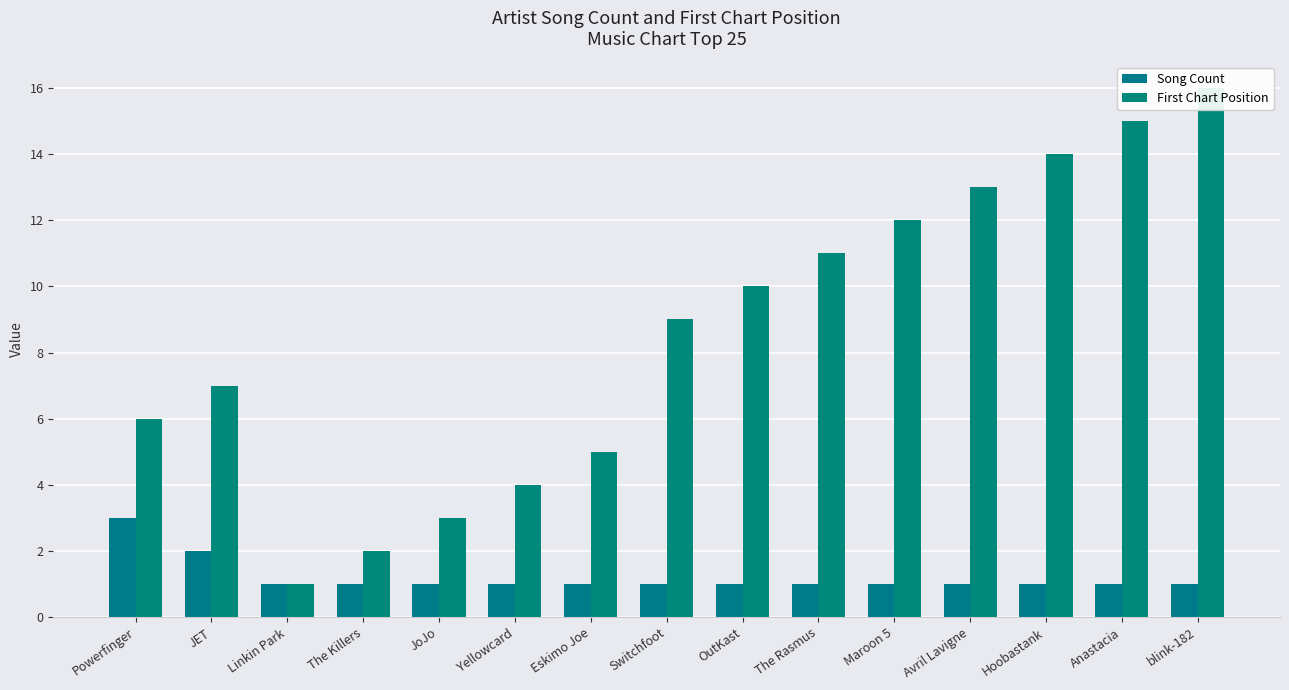

Which series has the largest total across all categories?

First Chart Position